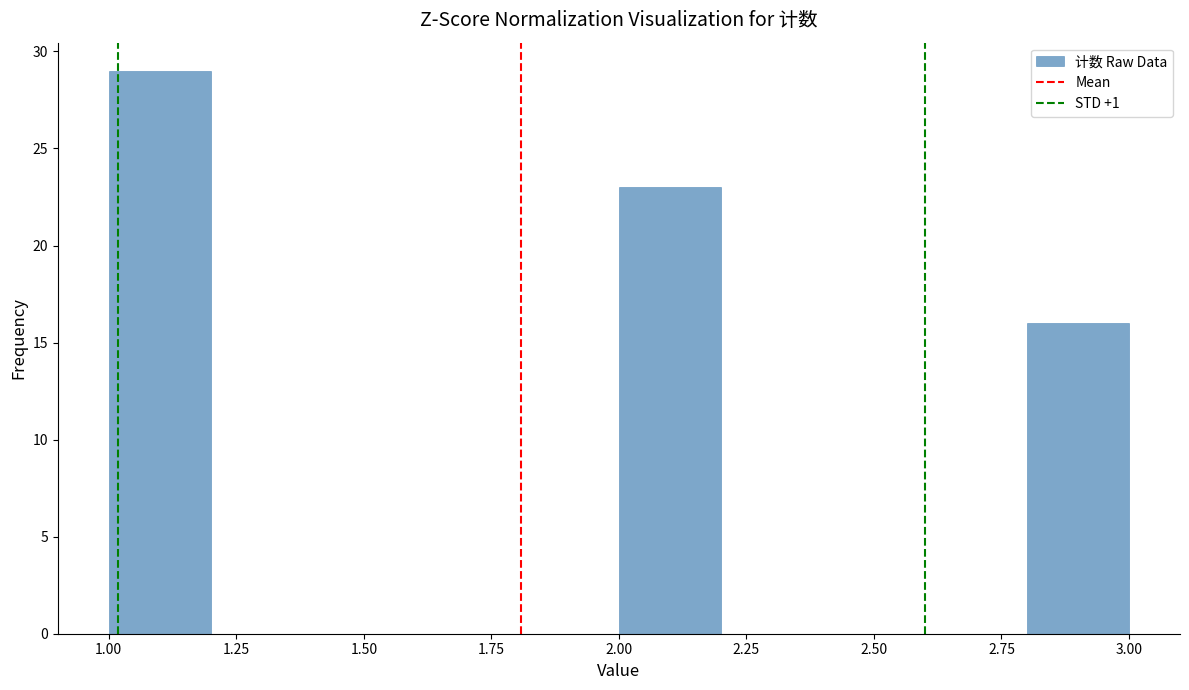

Reading left to right, list every bar in this chart as the range it spans on the x-axis followed by its height. The values are not printed on the chart, so give them approximately, as read against the axis.

1.0 to 1.2: 29
1.2 to 1.4: 0
1.4 to 1.6: 0
1.6 to 1.8: 0
1.8 to 2.0: 0
2.0 to 2.2: 23
2.2 to 2.4: 0
2.4 to 2.6: 0
2.6 to 2.8: 0
2.8 to 3.0: 16